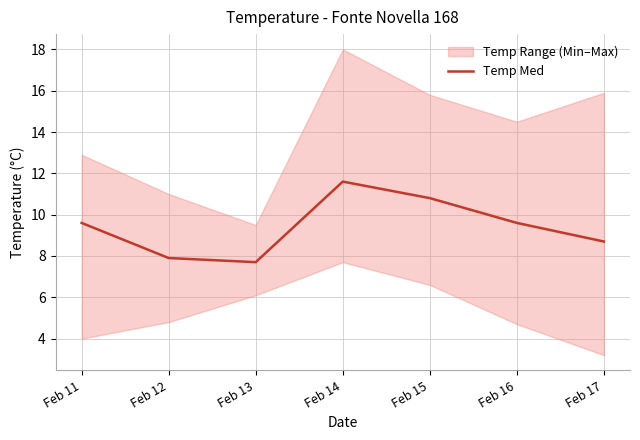

What is the difference between the maximum and second lowest values?

3.7